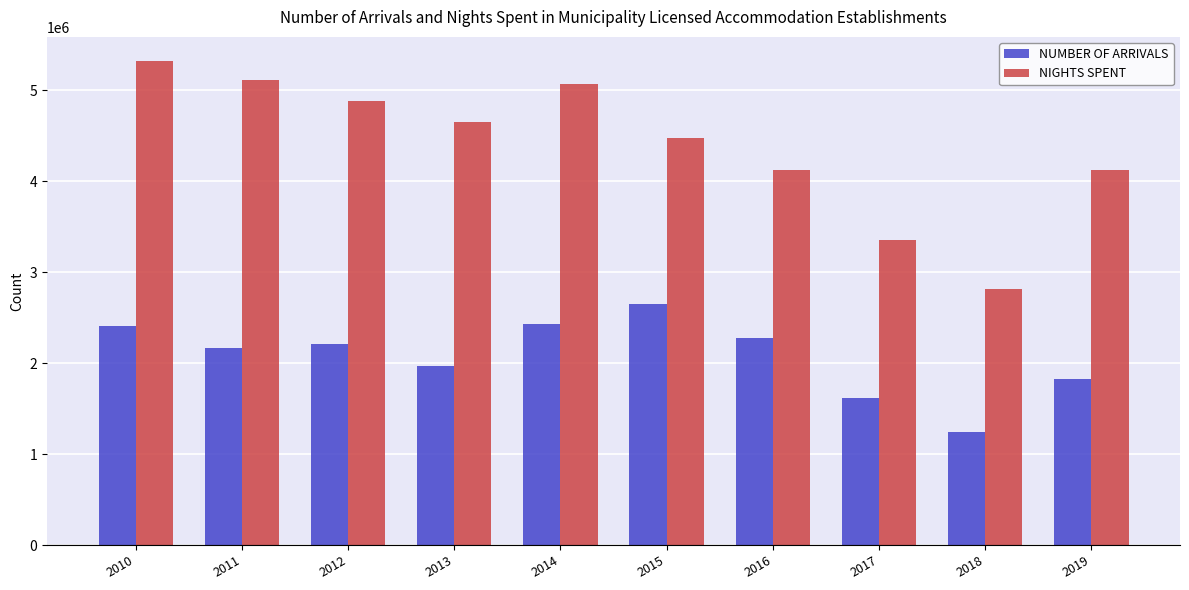

At which category is the sum across all series the highest?

2010